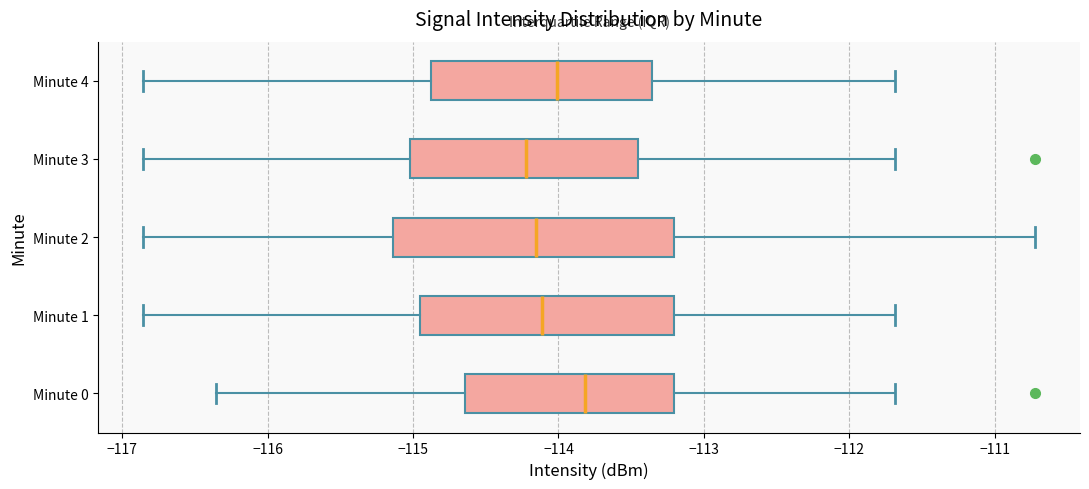

Reading bottom to top, read every box against the x-axis: the position of its median line, the range the box covers, and the ends of its whiskers. The values are not printed on the chart, so give them approximately, as read against the axis.

Minute 0: median -113.8, box -114.6 to -113.2, whiskers -116.4 to -111.7
Minute 1: median -114.1, box -115.0 to -113.2, whiskers -116.9 to -111.7
Minute 2: median -114.2, box -115.1 to -113.2, whiskers -116.9 to -110.7
Minute 3: median -114.2, box -115.0 to -113.5, whiskers -116.9 to -111.7
Minute 4: median -114.0, box -114.9 to -113.4, whiskers -116.9 to -111.7